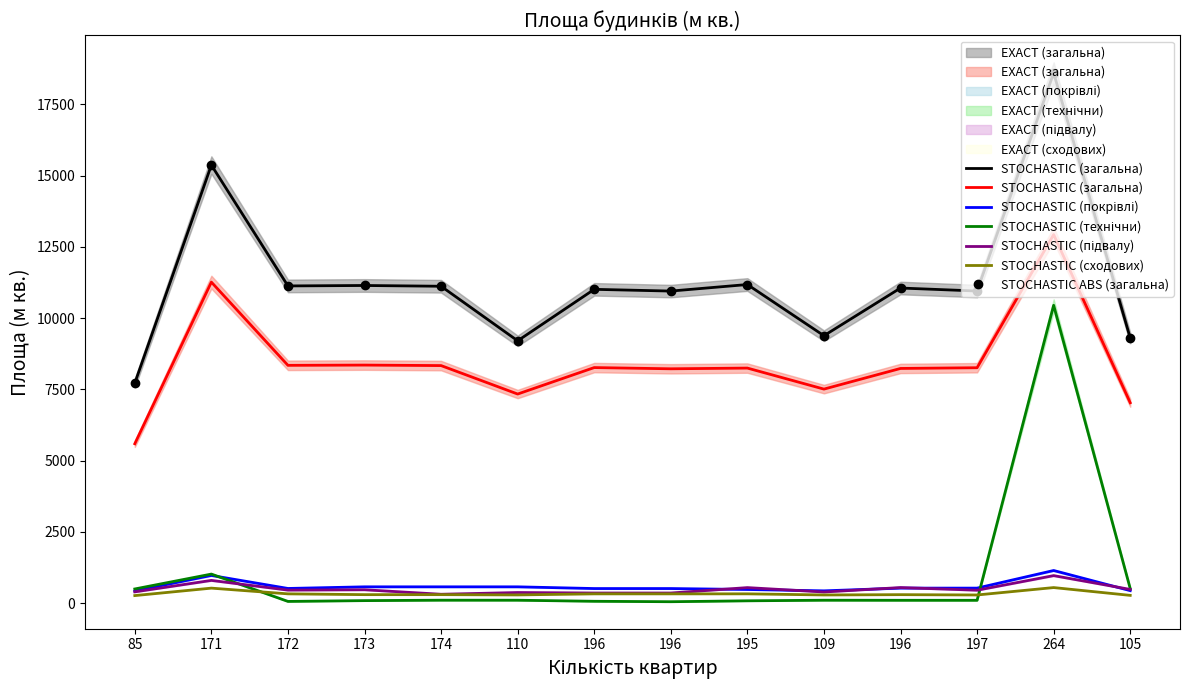

Reading left to right, transcribe all the data shown in this chart.

STOCHASTIC (загальна): 5593.2	11264.8	8344.5	8353.6	8335.9	7337.7	8266.2	8223.3	8248.4	7510.7	8235.5	8260.8	12932.3	7032.0
STOCHASTIC (покрівлі): 428.0	972.6	516.0	573.0	573.0	573.0	512.8	512.8	480.0	432.1	528.0	528.0	1146.0	440.0
STOCHASTIC (технічни): 498.2	1020.4	61.1	89.2	104.3	103.3	66.0	50.6	82.4	103.3	101.0	100.4	10451.0	512.1
STOCHASTIC (підвалу): 396.2	798.7	458.1	470.4	312.3	373.4	356.0	356.0	546.1	391.8	547.7	454.1	966.9	482.3
STOCHASTIC (сходових): 266.1	527.4	326.6	298.8	298.8	289.2	326.2	326.2	326.9	288.2	298.4	287.4	547.0	273.5
STOCHASTIC ABS (загальна): 7721.6	15371.4	11131.0	11146.4	11119.7	9205.4	11011.6	10950.5	11180.0	9384.3	11057.4	10952.2	18605.2	9302.6